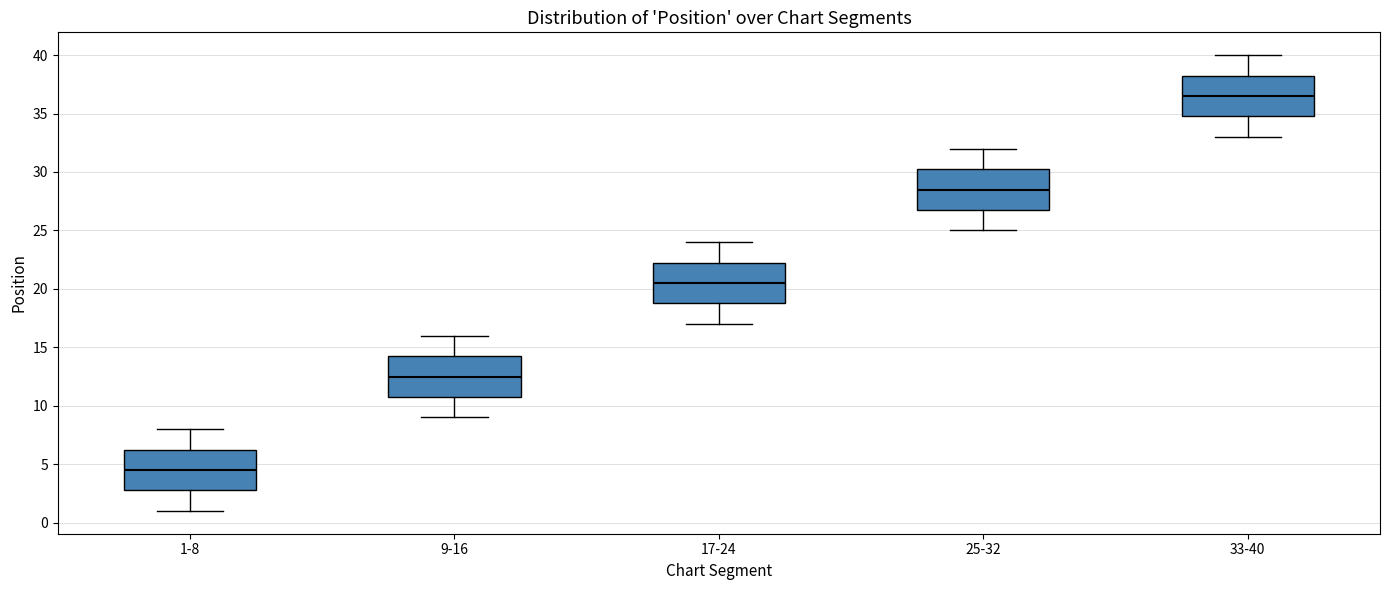

Reading left to right, read every box against the y-axis: the position of its median line, the range the box covers, and the ends of its whiskers. The values are not printed on the chart, so give them approximately, as read against the axis.

1-8: median 4.5, box 3.0 to 6.5, whiskers 1.0 to 8.0
9-16: median 12.5, box 11.0 to 14.5, whiskers 9.0 to 16.0
17-24: median 20.5, box 19.0 to 22.5, whiskers 17.0 to 24.0
25-32: median 28.5, box 27.0 to 30.5, whiskers 25.0 to 32.0
33-40: median 36.5, box 35.0 to 38.5, whiskers 33.0 to 40.0